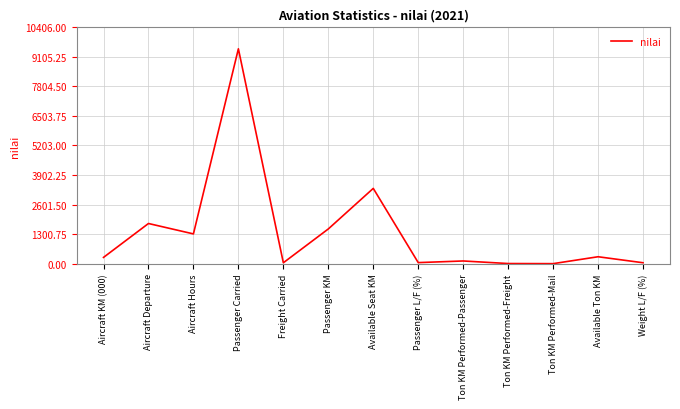

At which category does the chart reach its peak across all series?

Passenger Carried